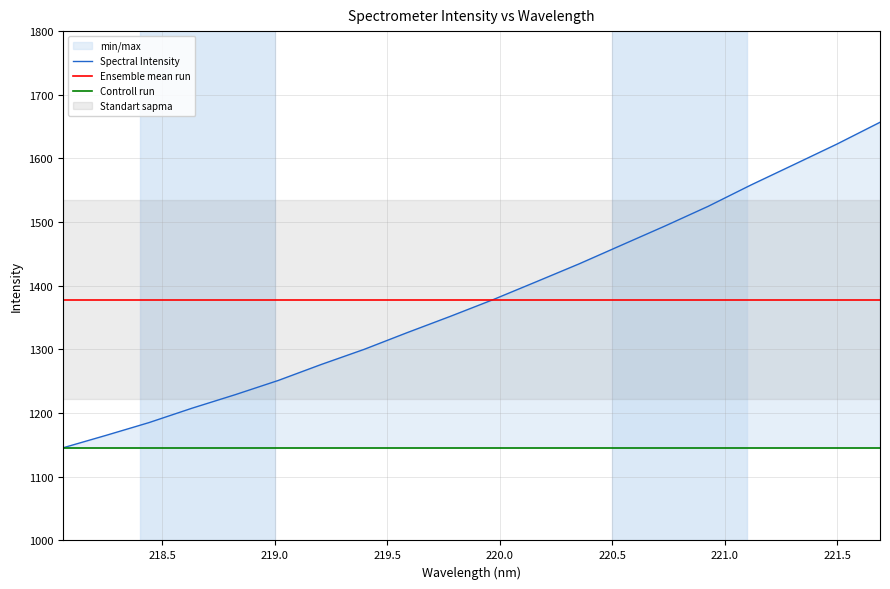

What is the greatest value displayed?

1656.8